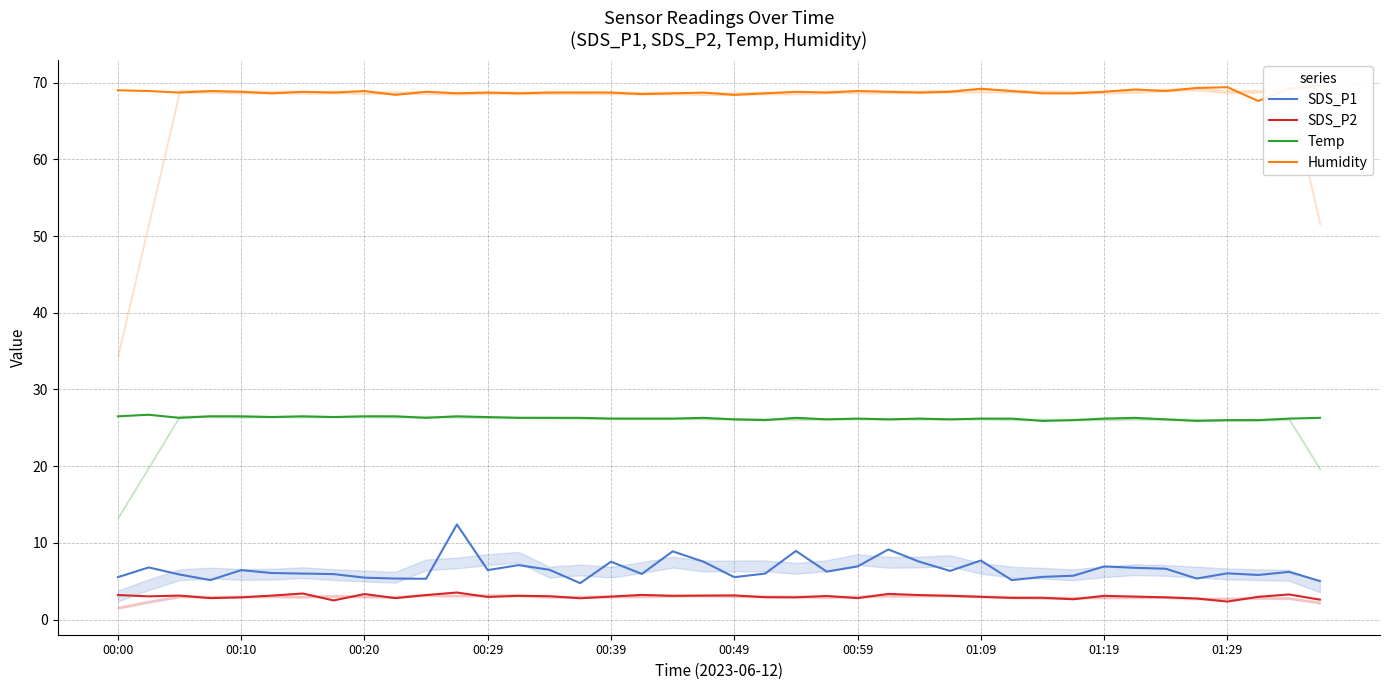

In SDS_P2, how many points are lower than both neighbors (excluding endpoints)?

12